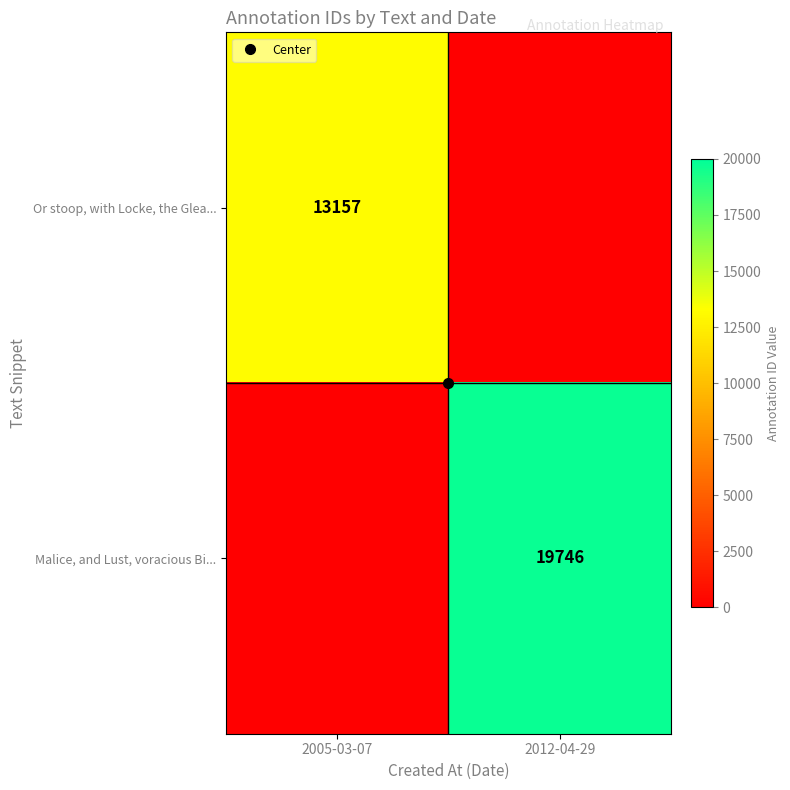

The Or stoop, with Locke, the Glea... series shows 0 at 2012-04-29. True or false?

True